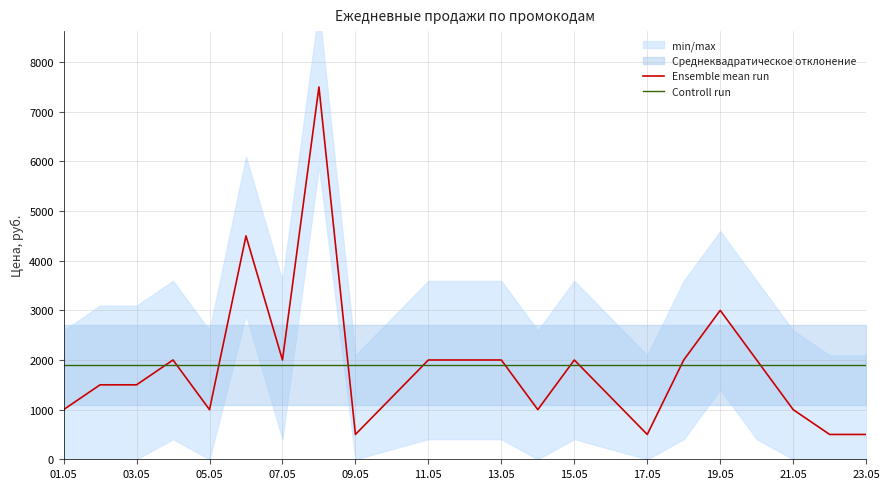

What is the highest value of the Controll run series?

1900